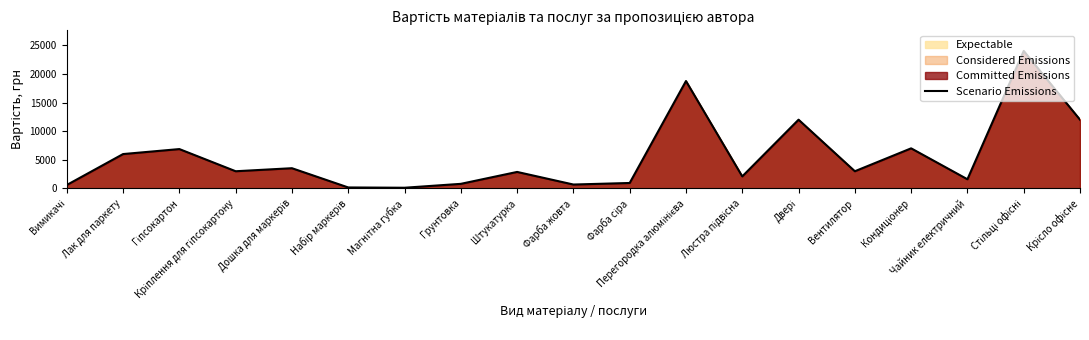

The chart shows a value of 24000 at Стільці офісні. True or false?

True